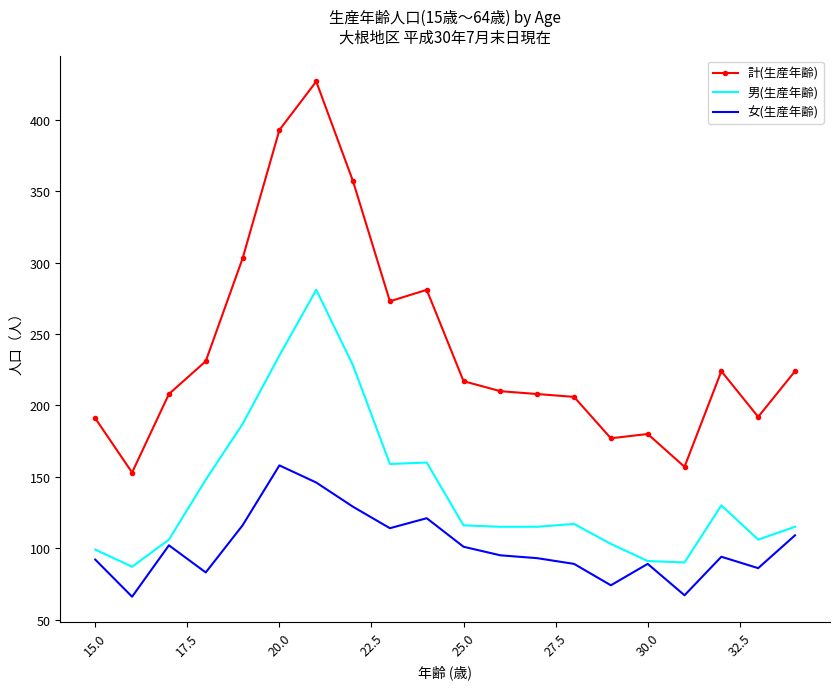

True or false: 計(生産年齢) and 男(生産年齢) cross at least once.

False